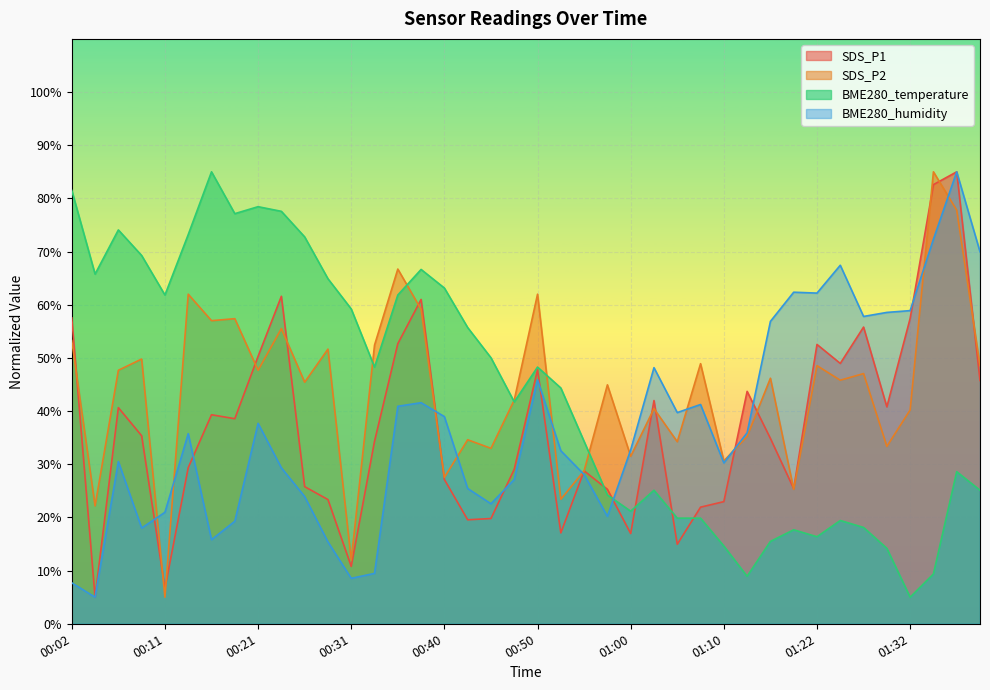

At which category does BME280_humidity reach its first local peak?

00:06